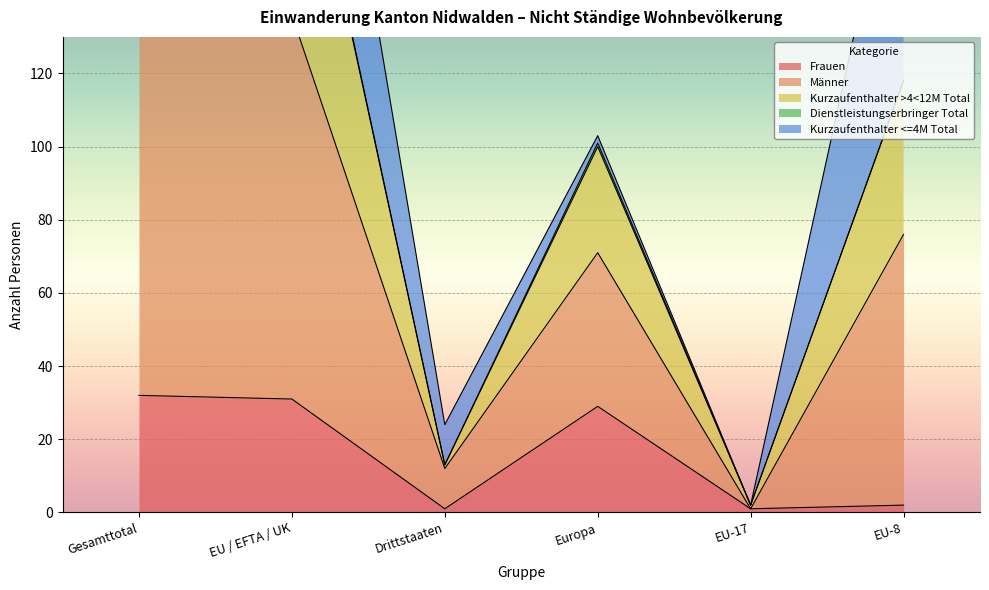

True or false: Frauen has a value of 2 at EU-8.

True